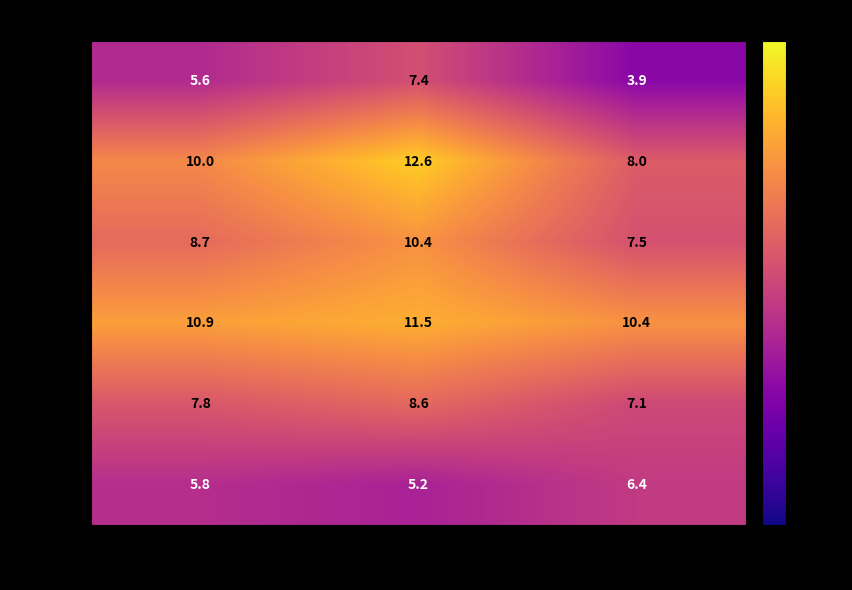

Read the 20`29 value at Male.

7.4